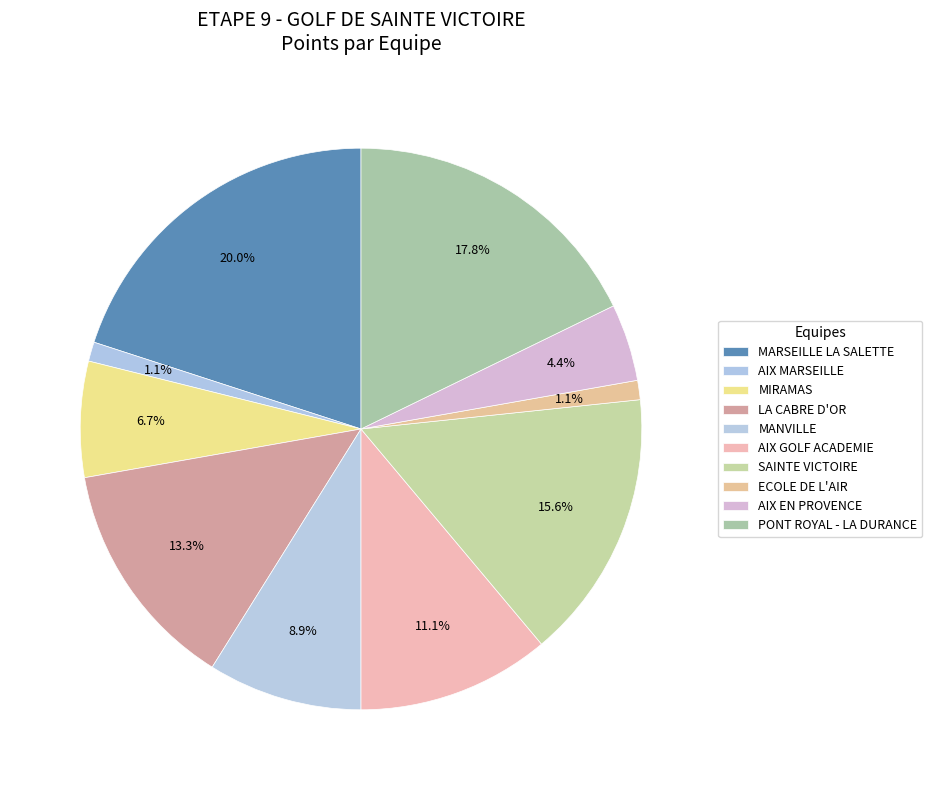

How many segments does this pie chart have?

10